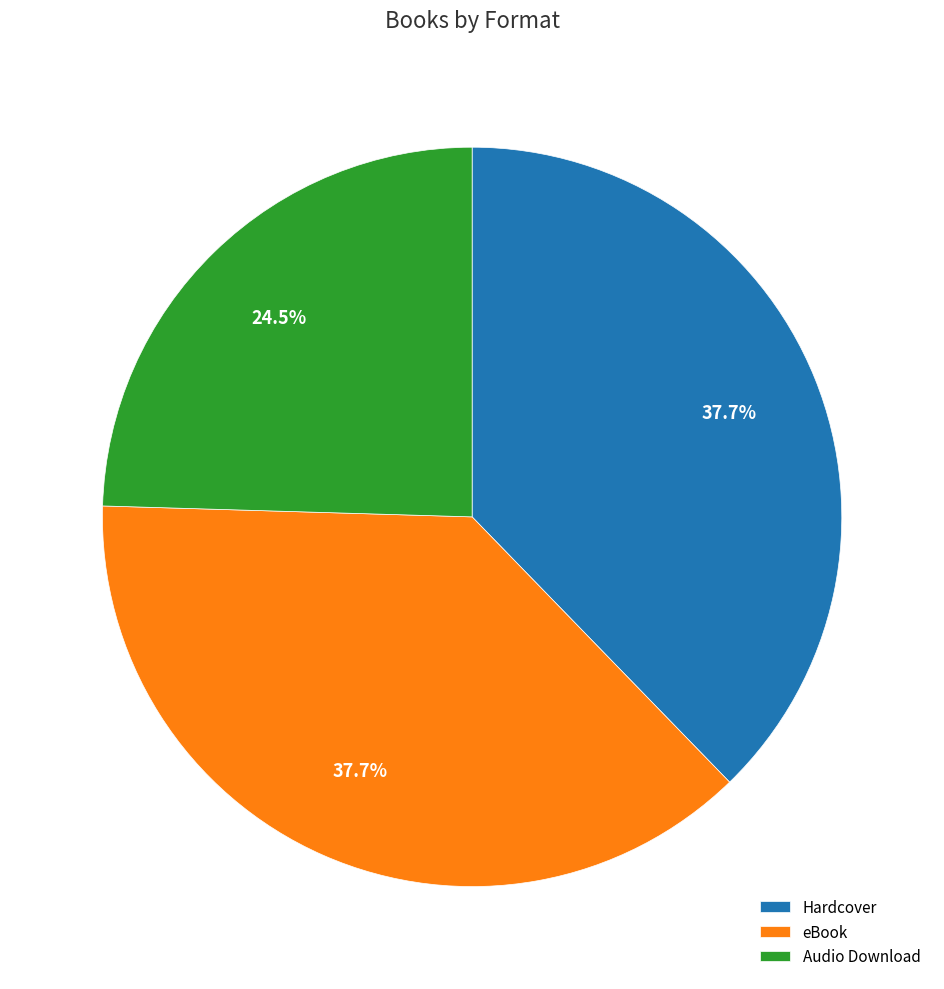

To the nearest percent, what is the combined percentage of eBook and Audio Download?

62%